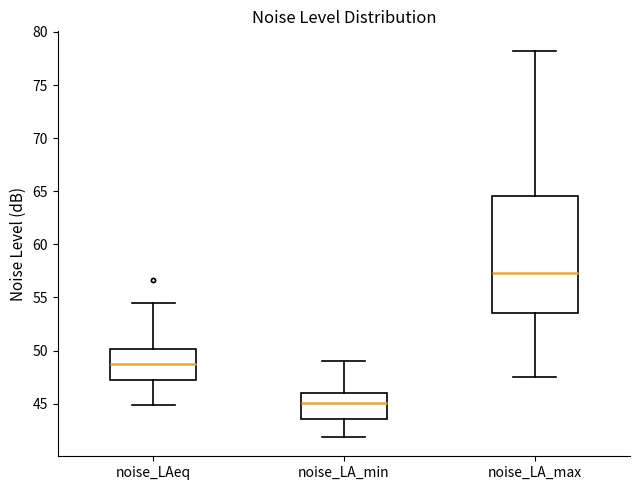

Which box has the highest median line?

noise_LA_max